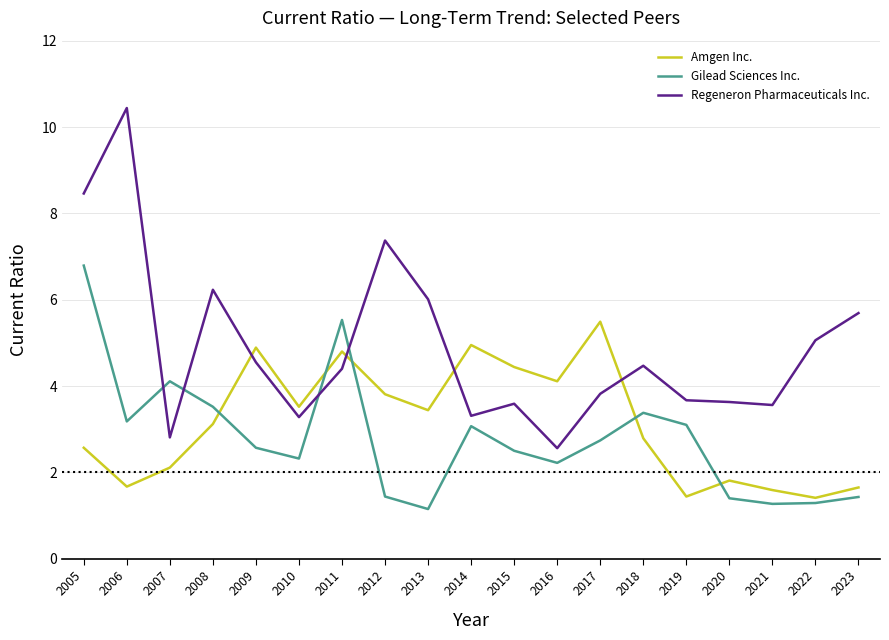

List the series in order of their peak value, highest first.

Regeneron Pharmaceuticals Inc., Gilead Sciences Inc., Amgen Inc.